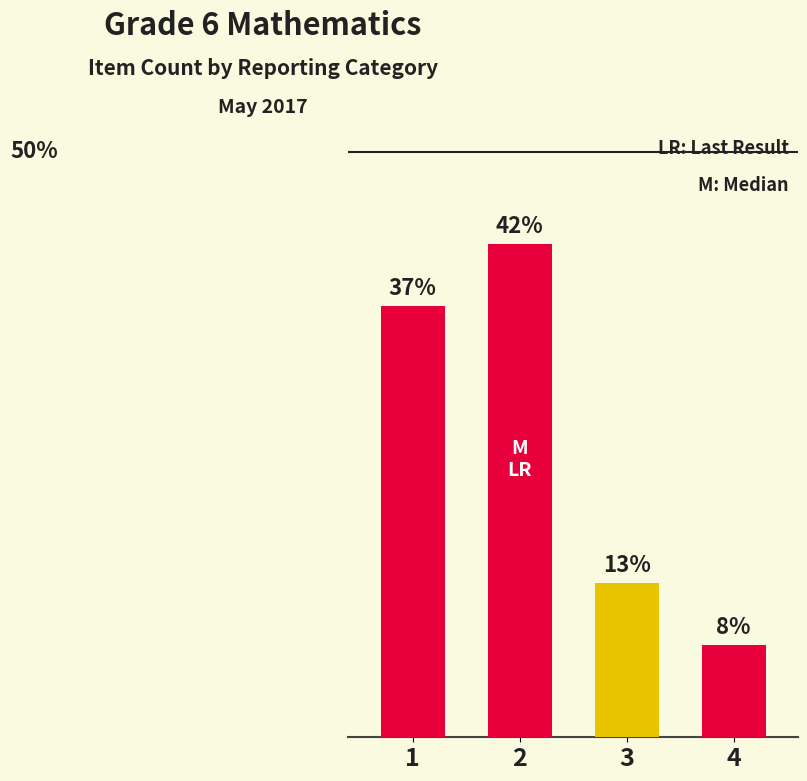

Are the bars horizontal?

No